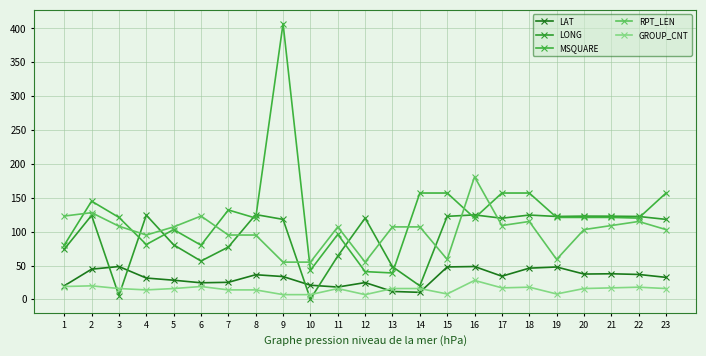

Does the chart display data point markers on the line(s)?

Yes